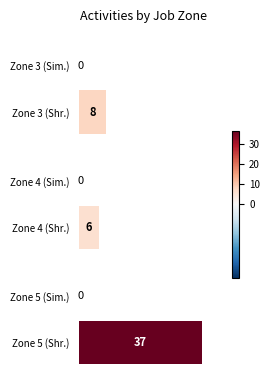

At which label is the value closest to 21?

Zone 3 (Shr.)